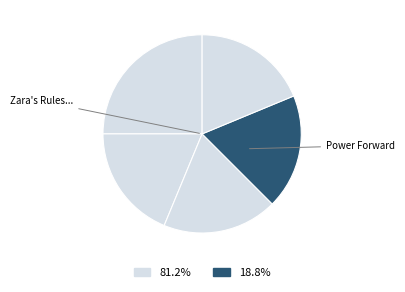

How many segments does this pie chart have?

5